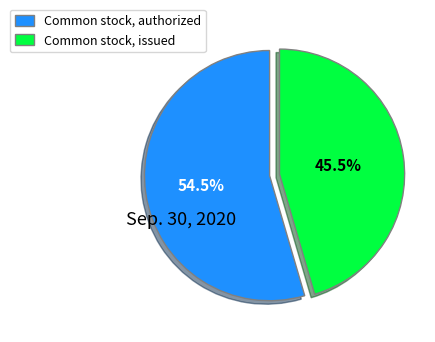

What percentage is NOT represented by Common stock, issued?

54.5%